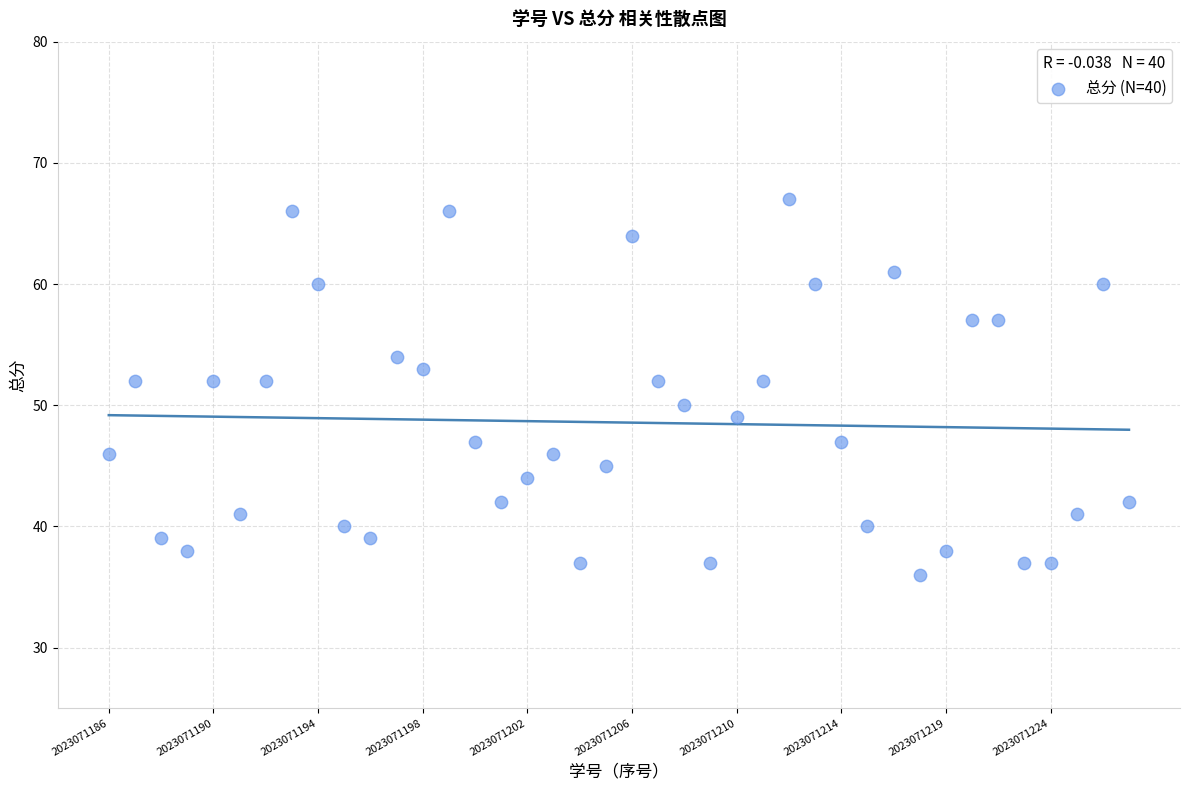

What is the range of Y values (max minus min)?

31